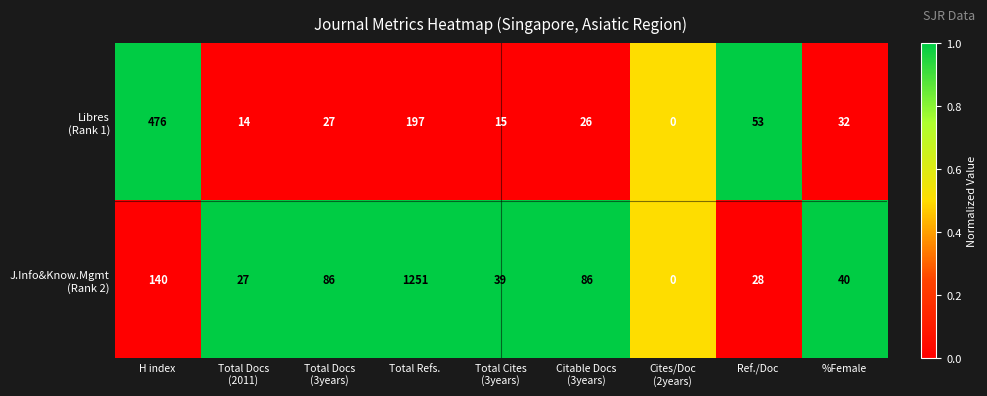

Which label corresponds to the largest value in the chart?

Total Refs.